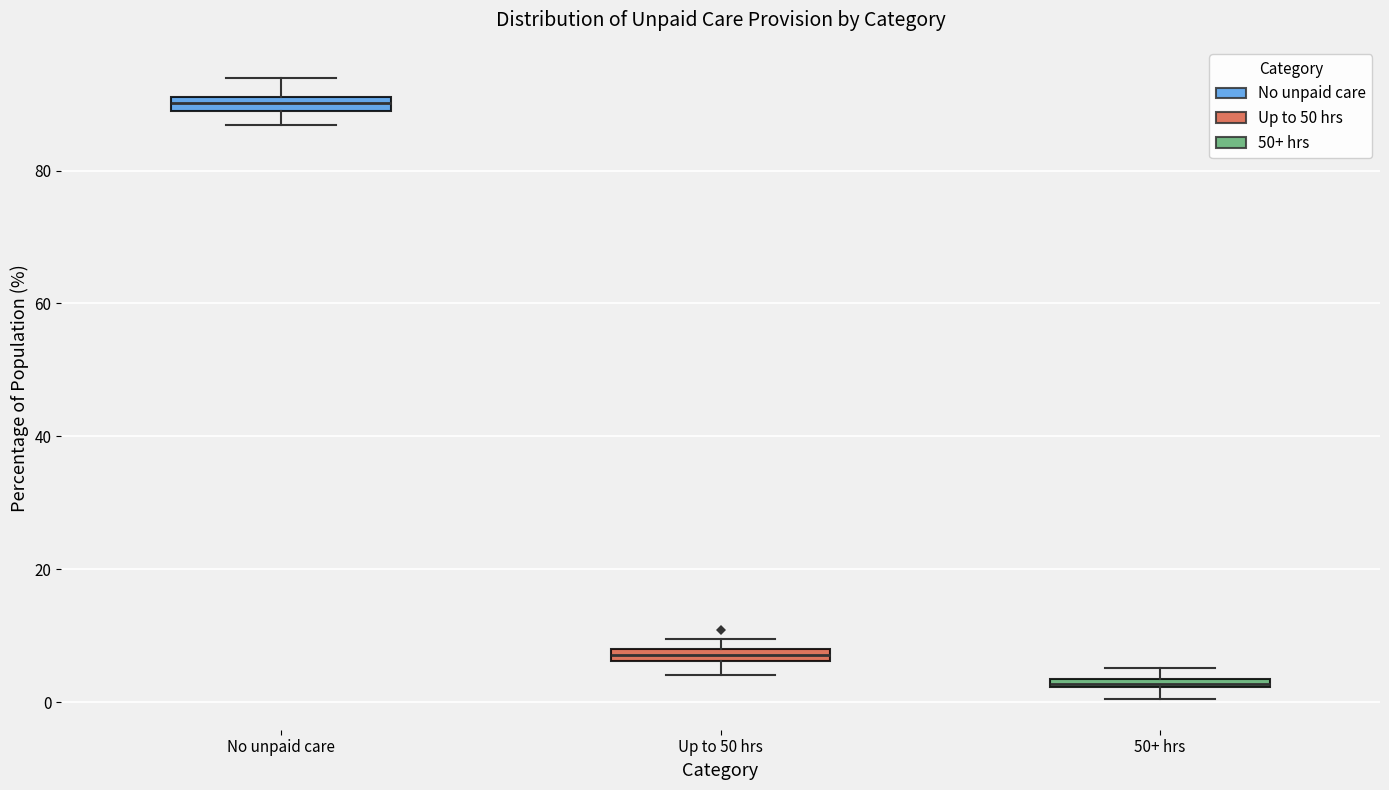

Where does the lower whisker of the box for Up to 50 hrs end on the y-axis? The values are not printed on the chart, so give them approximately, as read against the axis.

4